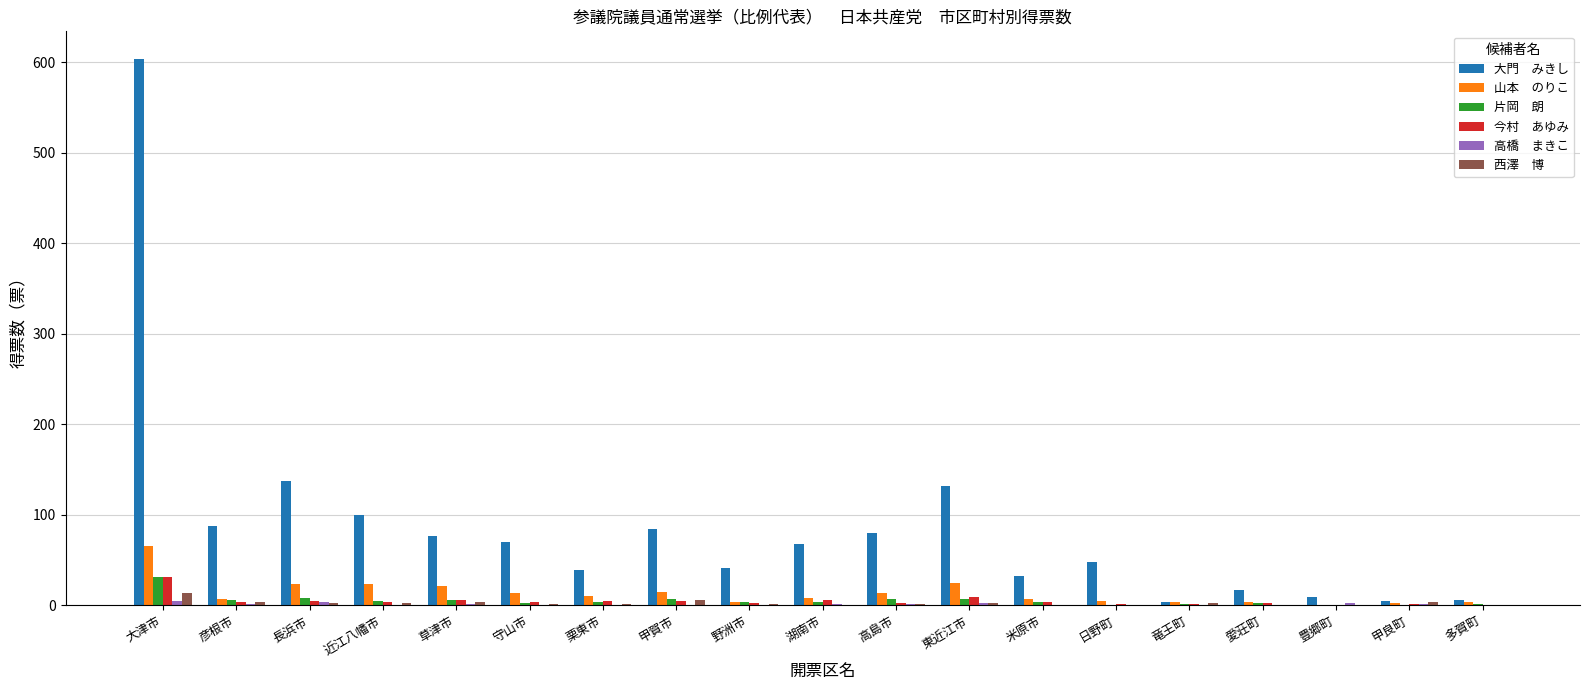

At which category is the sum across all series the highest?

大津市